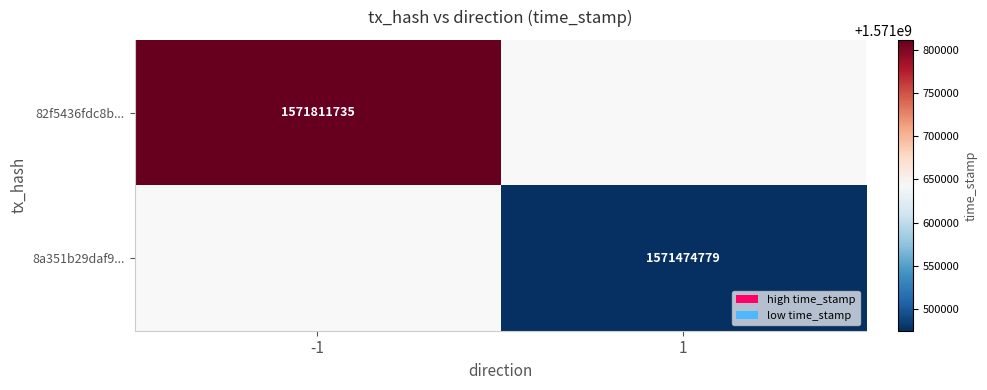

The 82f5436fdc8b... series shows 2827485325 at -1. True or false?

False